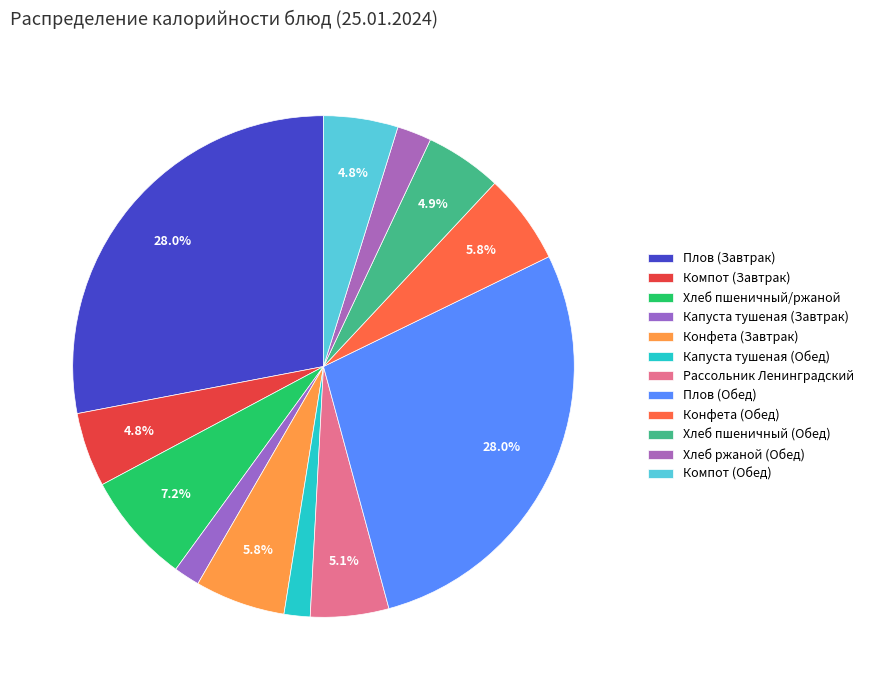

To the nearest percent, what is the difference between the Хлеб пшеничный (Обед) and Конфета (Завтрак) slice percentages?

1%